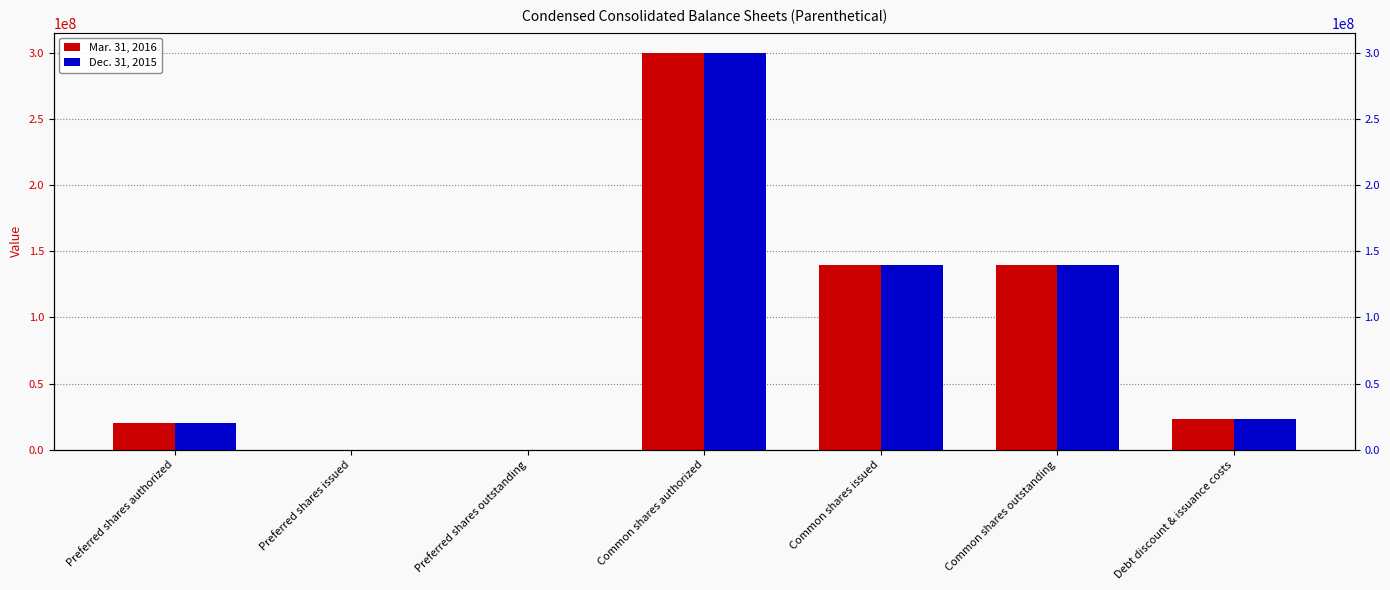

What are all the series names shown in the legend?

Mar. 31, 2016, Dec. 31, 2015